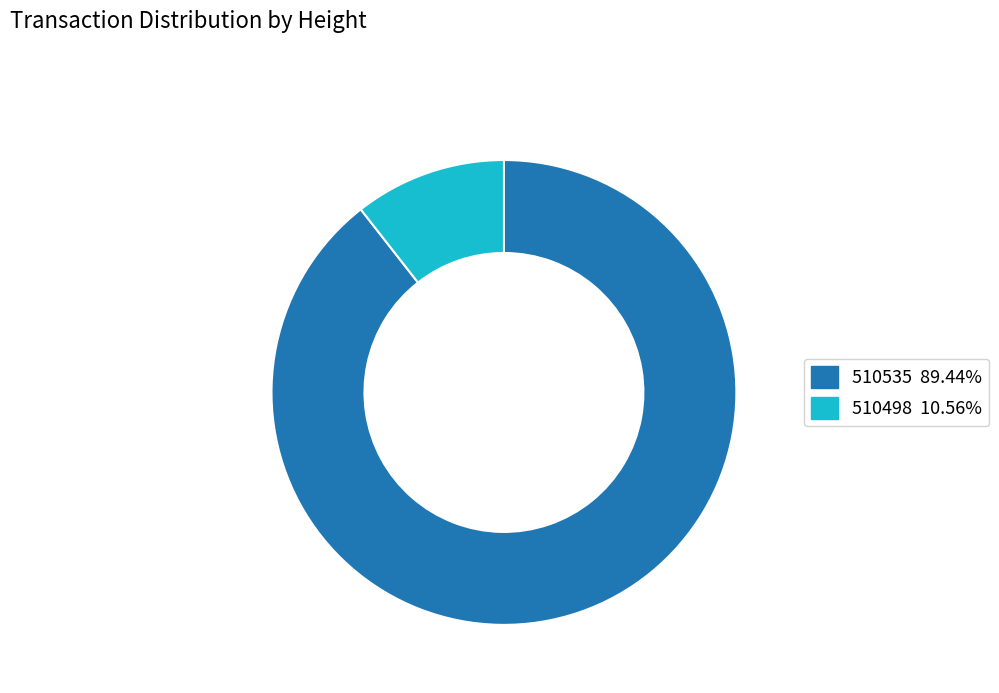

How many slices are in this pie chart?

2